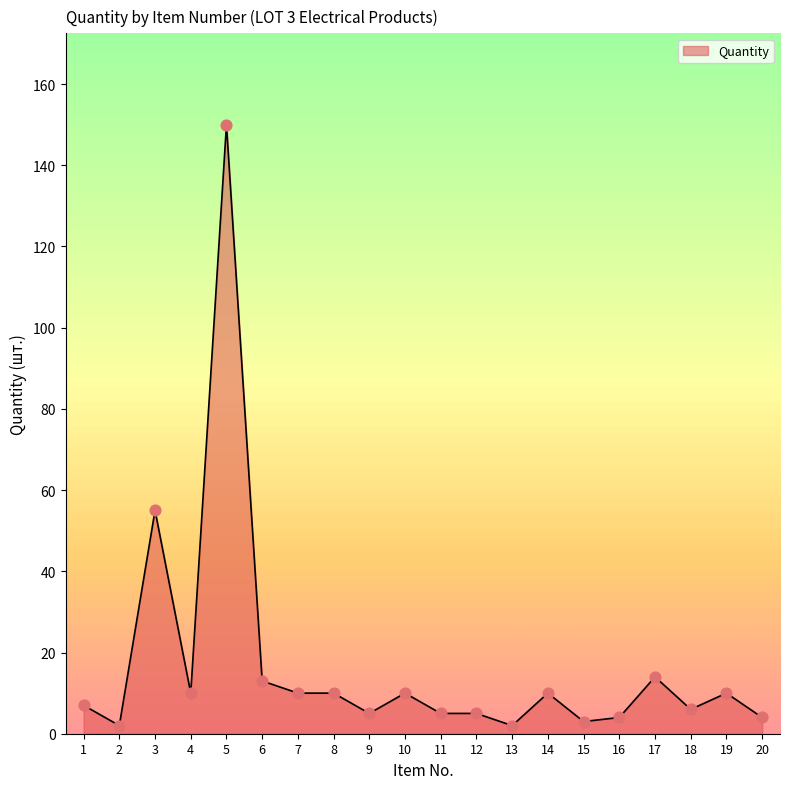

Approximately how many times larger is the value at 6 compared to 14?

1.3